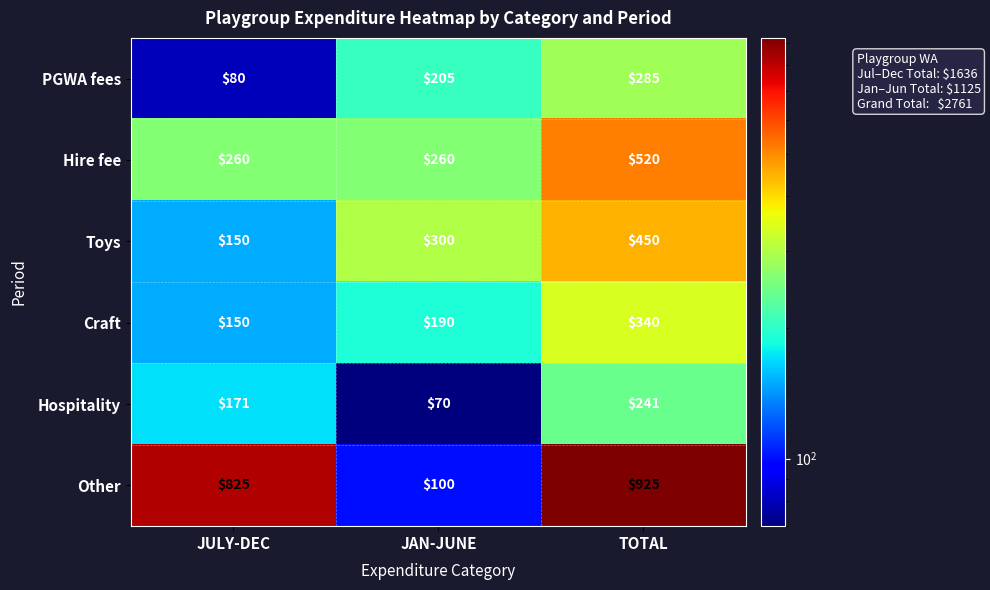

Reading left to right, list all the values displayed in this chart.

PGWA fees: JULY-DEC=80	JAN-JUNE=205	TOTAL=285
Hire fee: JULY-DEC=260	JAN-JUNE=260	TOTAL=520
Toys: JULY-DEC=150	JAN-JUNE=300	TOTAL=450
Craft: JULY-DEC=150	JAN-JUNE=190	TOTAL=340
Hospitality: JULY-DEC=171	JAN-JUNE=70	TOTAL=241
Other: JULY-DEC=825	JAN-JUNE=100	TOTAL=925